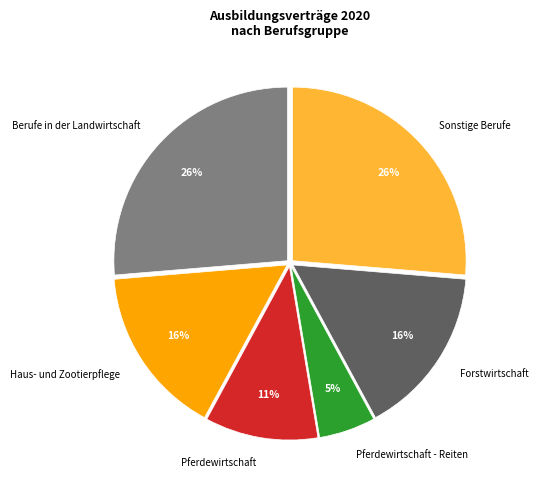

Combined, do Pferdewirtschaft - Reiten and Haus- und Zootierpflege account for over 50%?

No